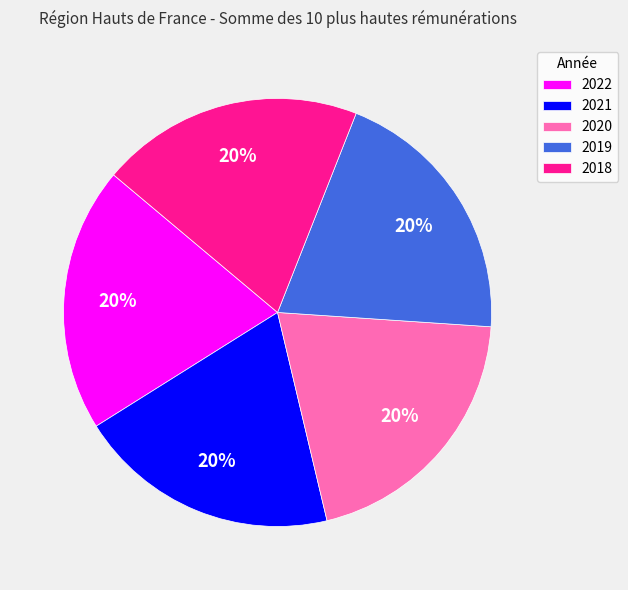

The 2021 slice represents 20% of the pie. True or false?

True